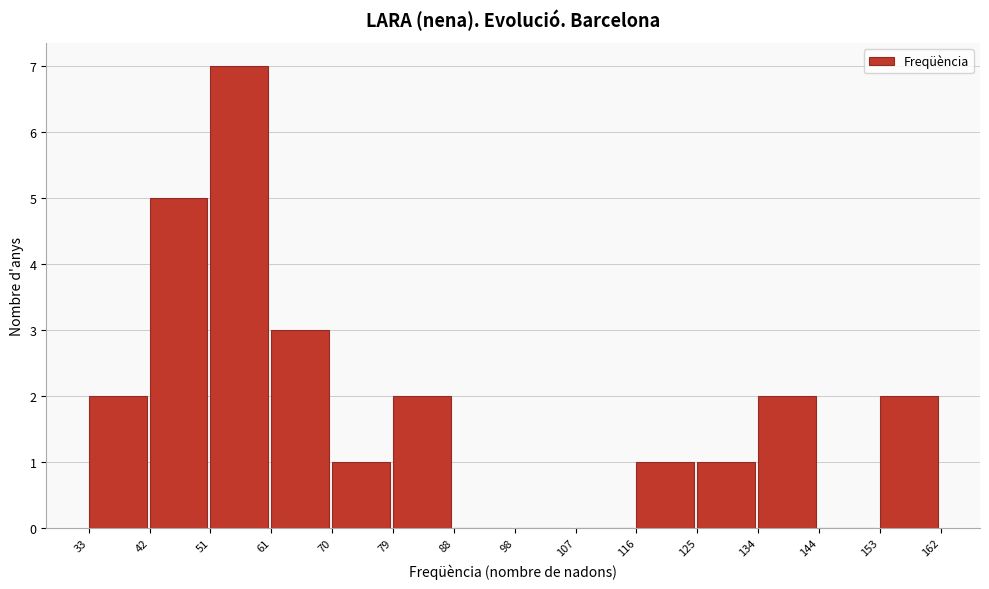

Reading left to right, list every bar in this chart as the range it spans on the x-axis followed by its height. The values are not printed on the chart, so give them approximately, as read against the axis.

33 to 42: 2
42 to 51: 5
51 to 61: 7
61 to 70: 3
70 to 79: 1
79 to 88: 2
88 to 98: 0
98 to 107: 0
107 to 116: 0
116 to 125: 1
125 to 134: 1
134 to 144: 2
144 to 153: 0
153 to 162: 2